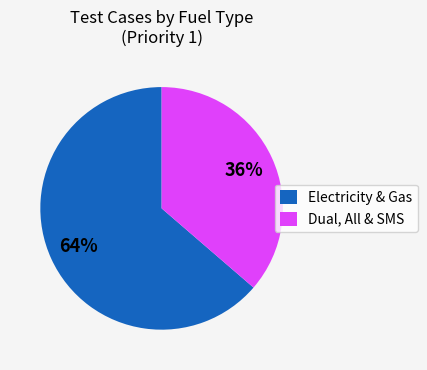

What is the smallest slice in the pie chart?

Dual, All & SMS